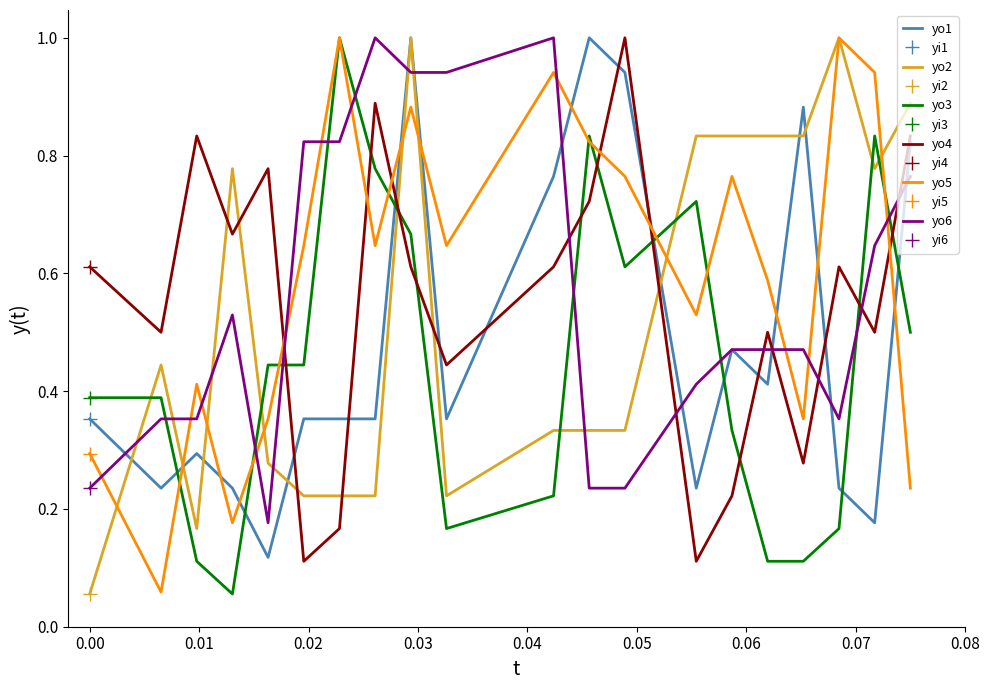

Which series has the largest range (max minus min)?

yo2